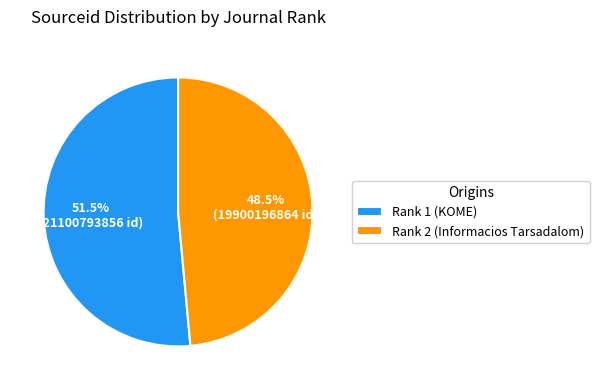

Is the sum of Rank 2 (Informacios Tarsadalom) and Rank 1 (KOME) greater than half?

Yes